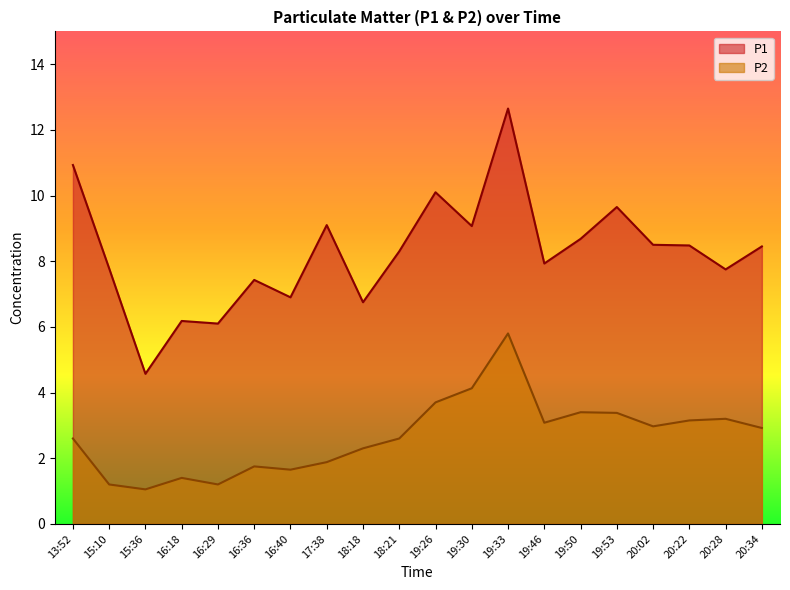

True or false: P1 and P2 intersect in this chart.

False